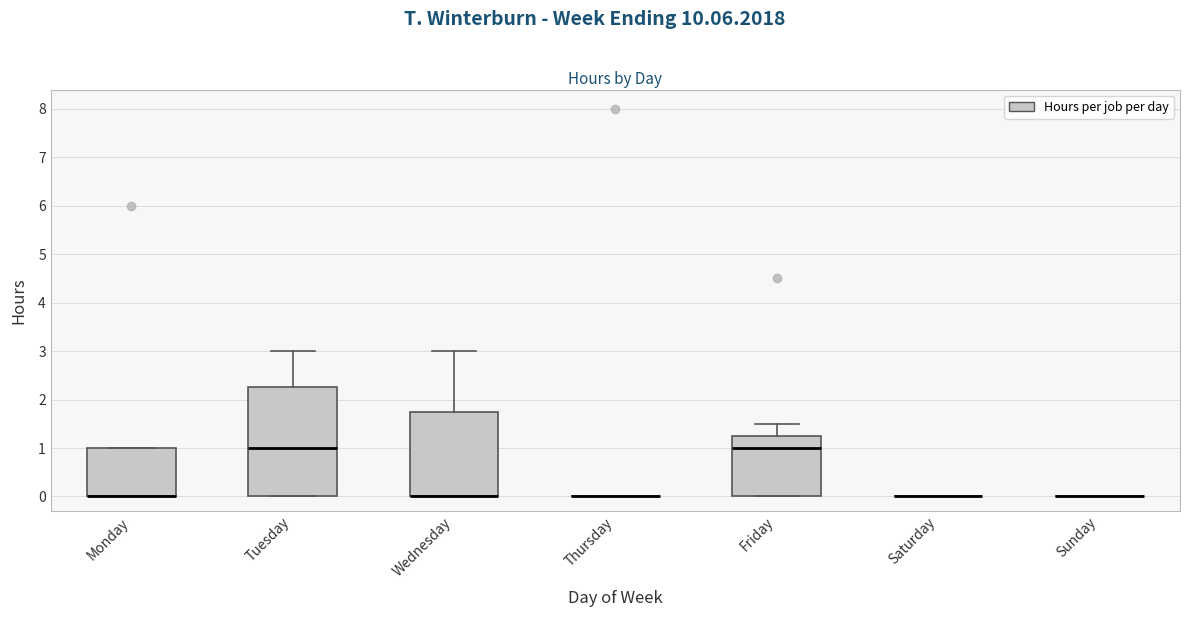

Reading left to right, transcribe this box plot: for each box, give where its median line is, the range the box spans, and where its two whiskers end, as read against the y-axis. The values are not printed on the chart, so give them approximately, as read against the axis.

Monday: median 0.0 (drawn on the box's lower edge), box 0.0 to 1.0, whiskers 0.0 to 1.0
Tuesday: median 1.0, box 0.0 to 2.3, whiskers 0.0 to 3.0
Wednesday: median 0.0 (drawn on the box's lower edge), box 0.0 to 1.8, whiskers 0.0 to 3.0
Thursday: box collapsed to a line at 0.0, whiskers 0.0 to 0.0
Friday: median 1.0, box 0.0 to 1.3, whiskers 0.0 to 1.5
Saturday: box collapsed to a line at 0.0, whiskers 0.0 to 0.0
Sunday: box collapsed to a line at 0.0, whiskers 0.0 to 0.0